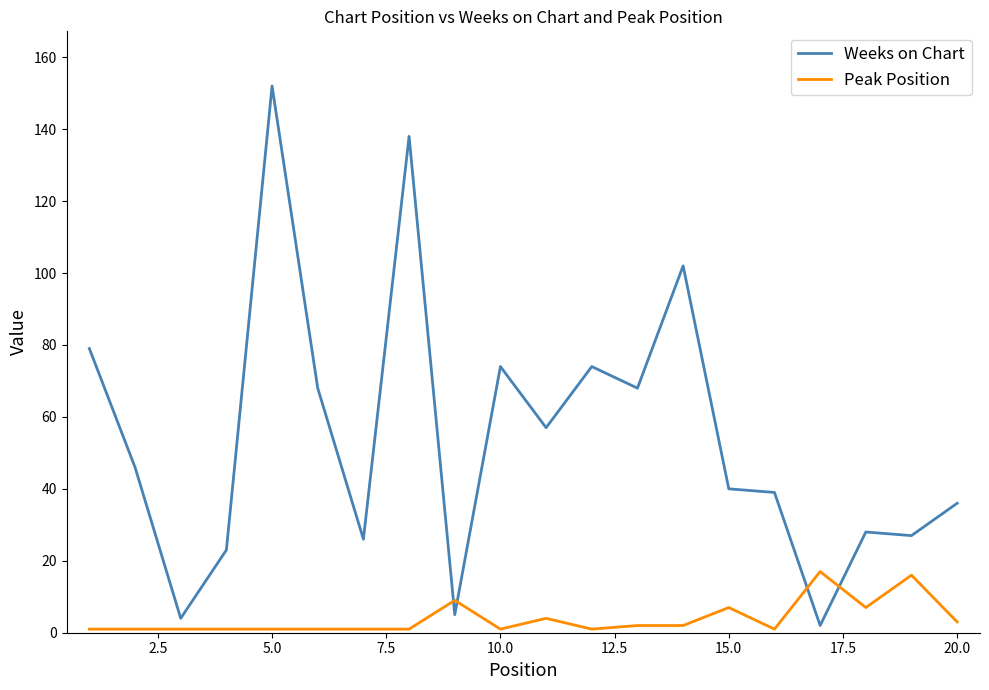

Is this an area chart (filled region under the line)?

No